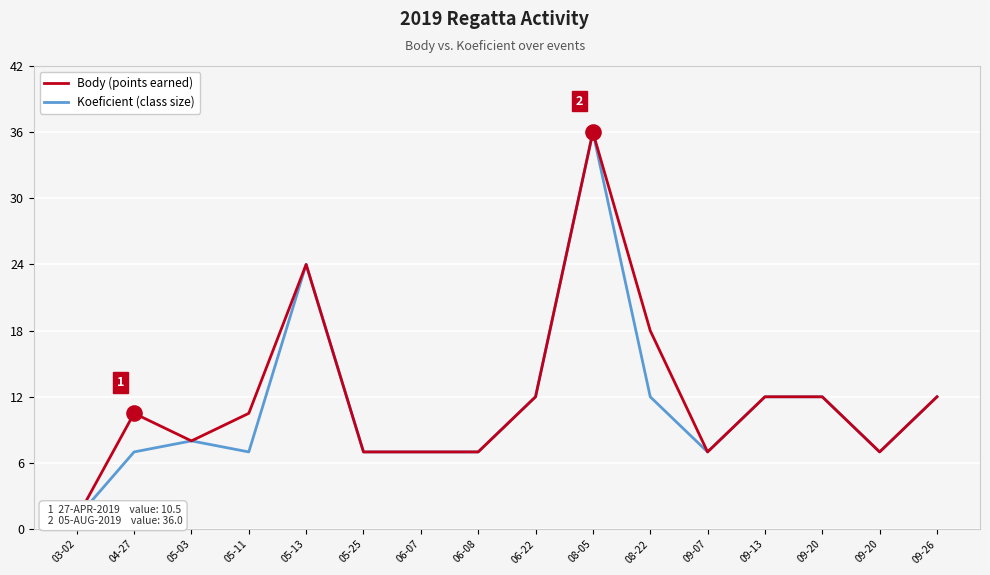

Which series has the largest total across all categories?

Body